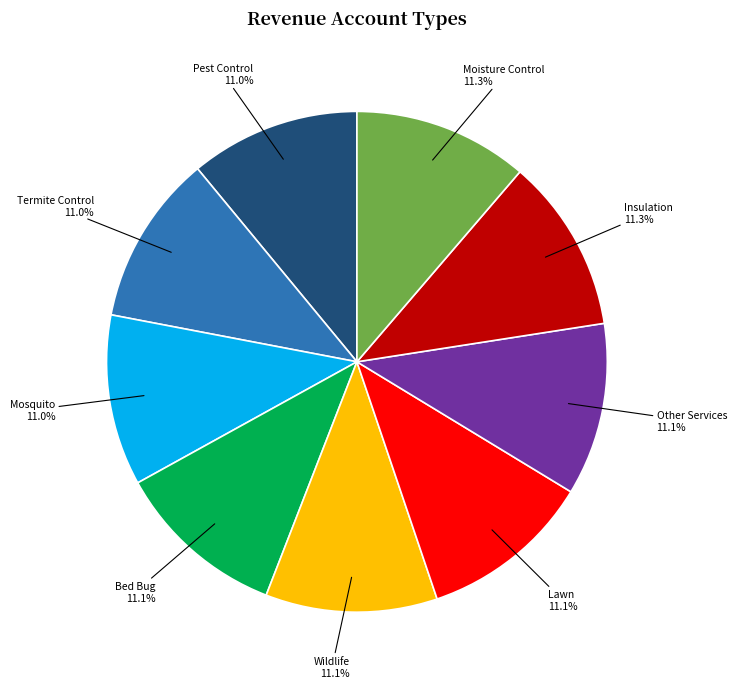

Do Lawn and Other Services together represent more than half of the pie?

No